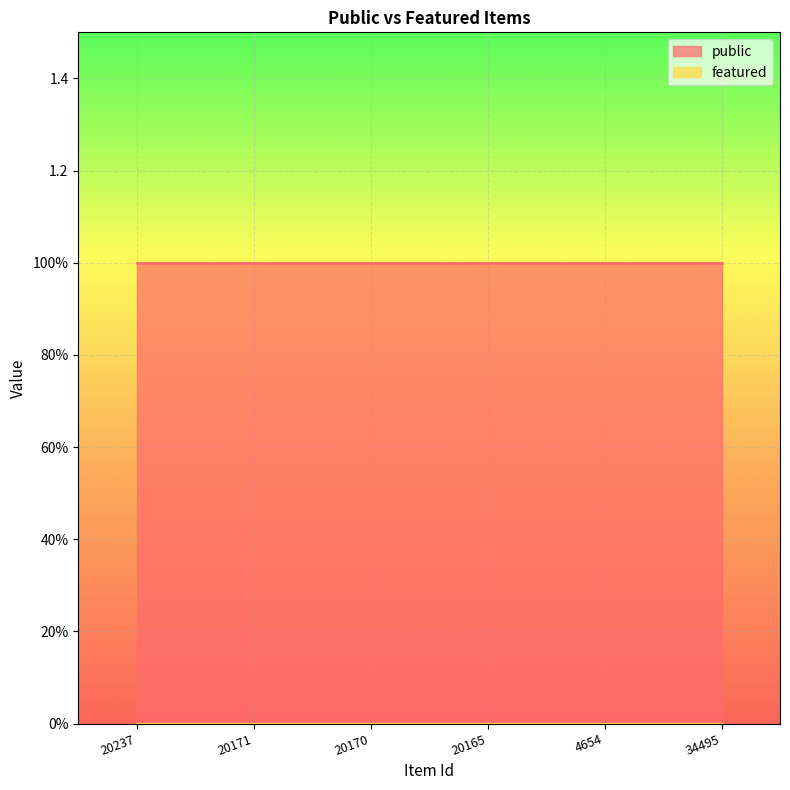

Is it true that public equals 2 at 20171?

False